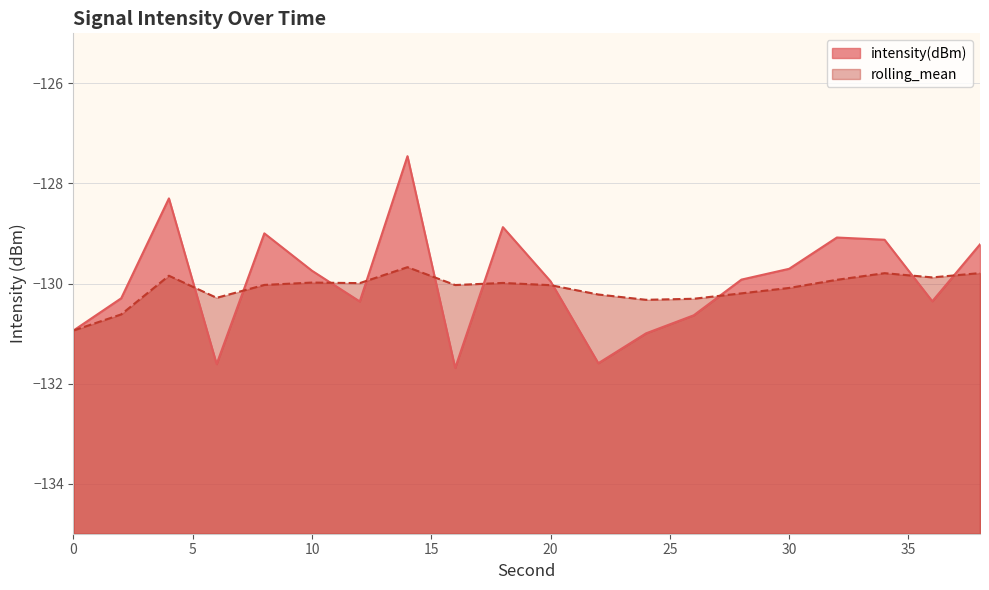

Where is rolling_mean nearest to the value -130?

12